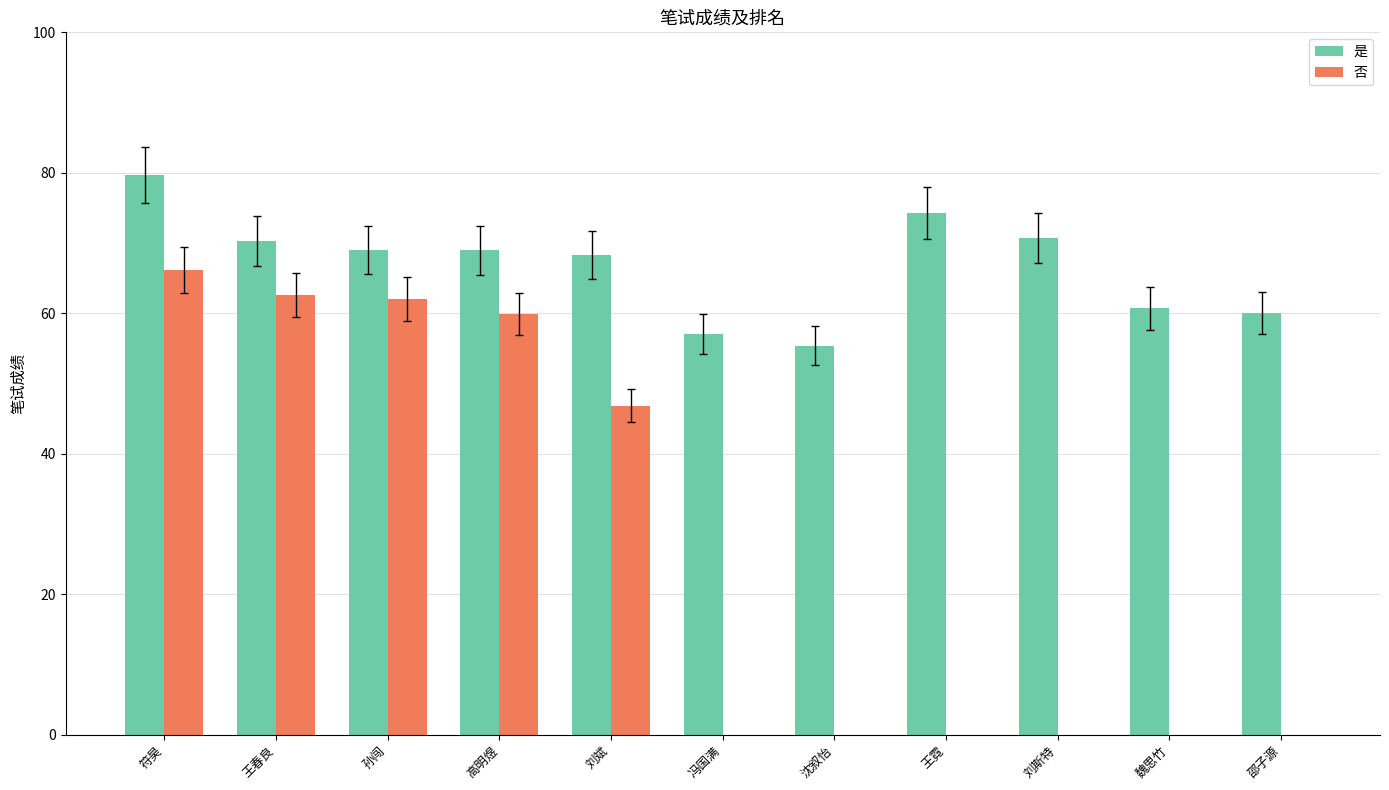

What is the sum of all 否 values?

297.6